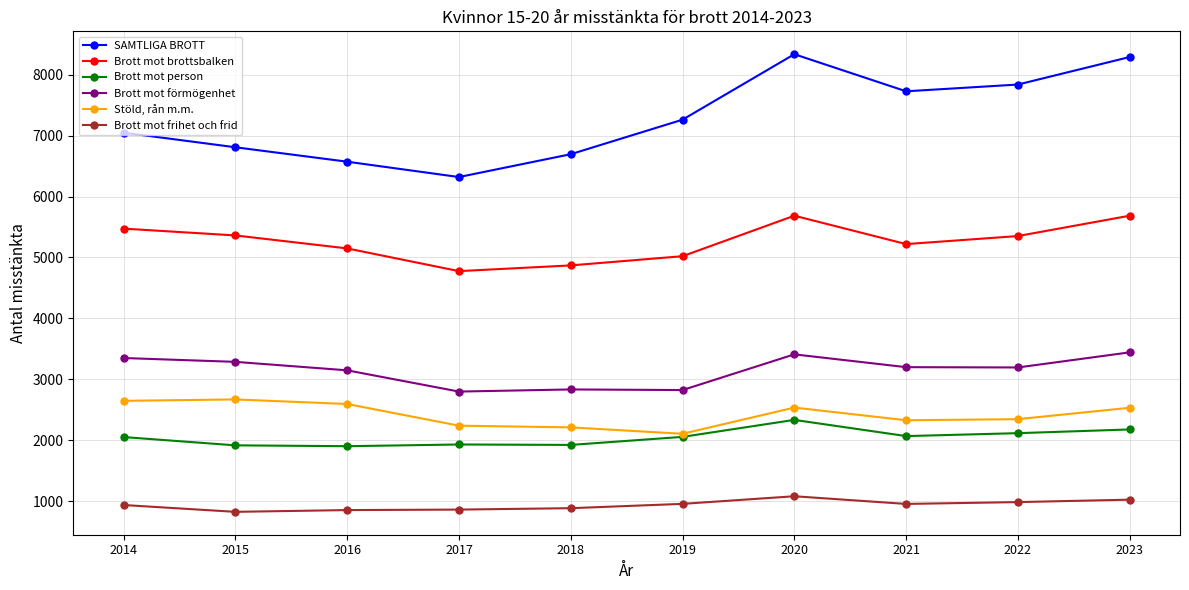

True or false: SAMTLIGA BROTT and Brott mot person cross at least once.

False